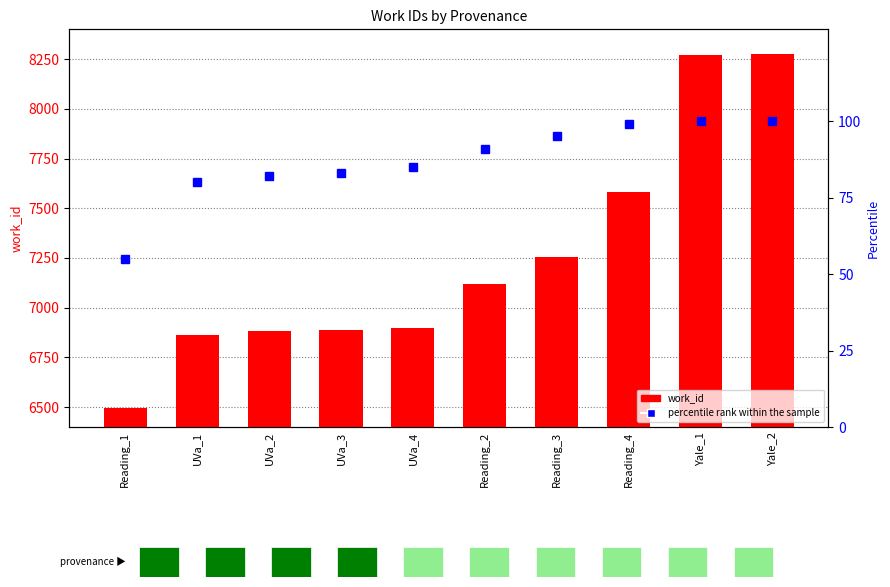

List the series in order of their overall mean, lowest first.

percentile rank within the sample, work_id